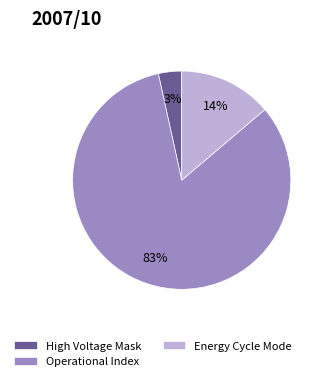

How many segments does this pie chart have?

3